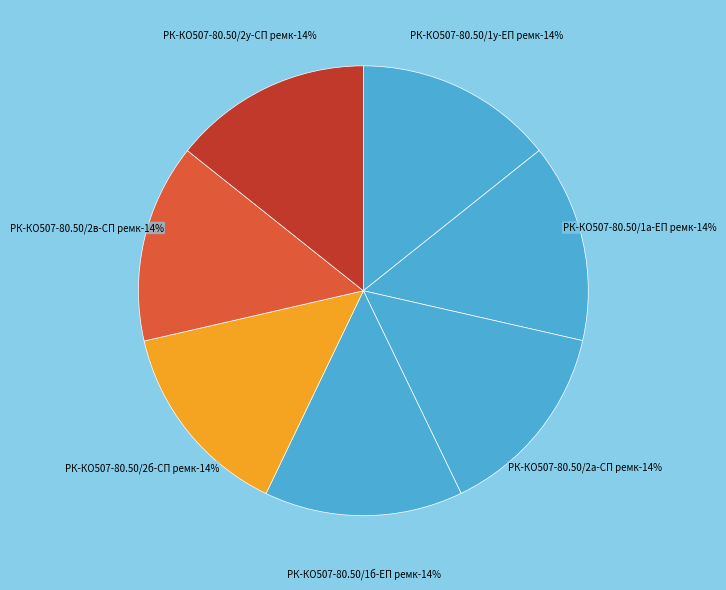

How many slices are in this pie chart?

7